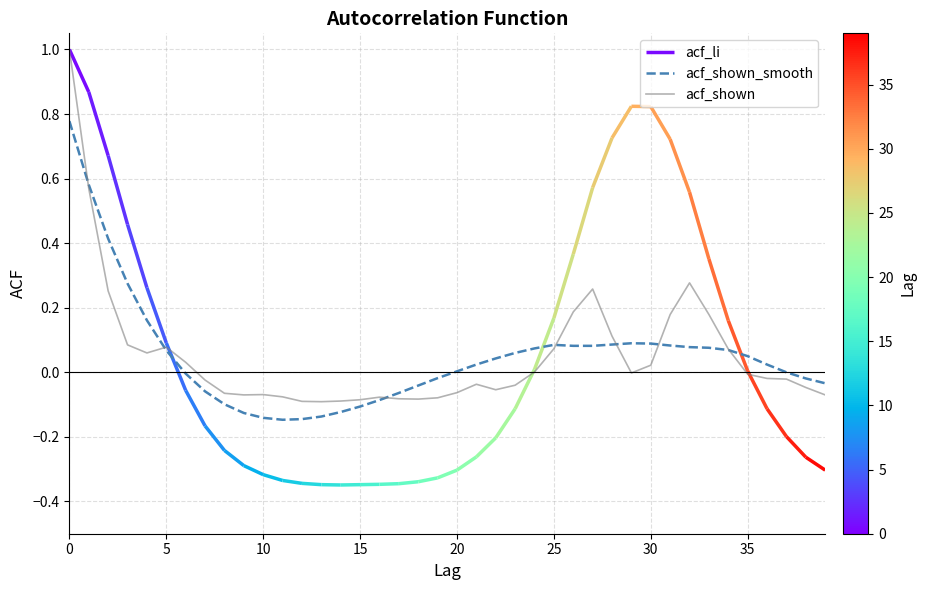

Which series has the largest total across all categories?

acf_shown